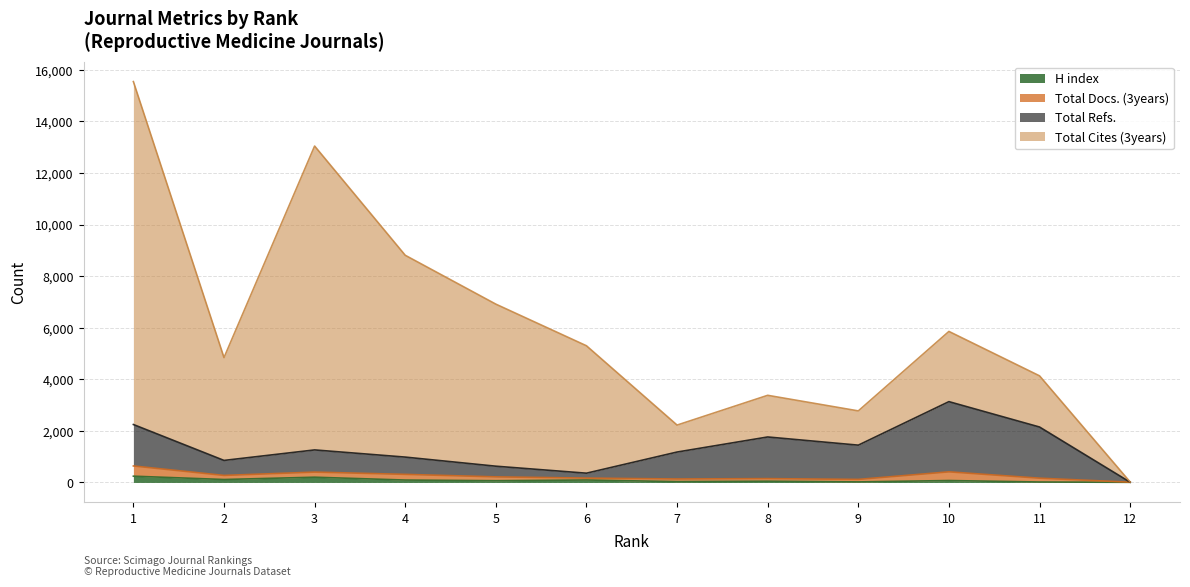

Which has a higher value, 12 or 10?

10